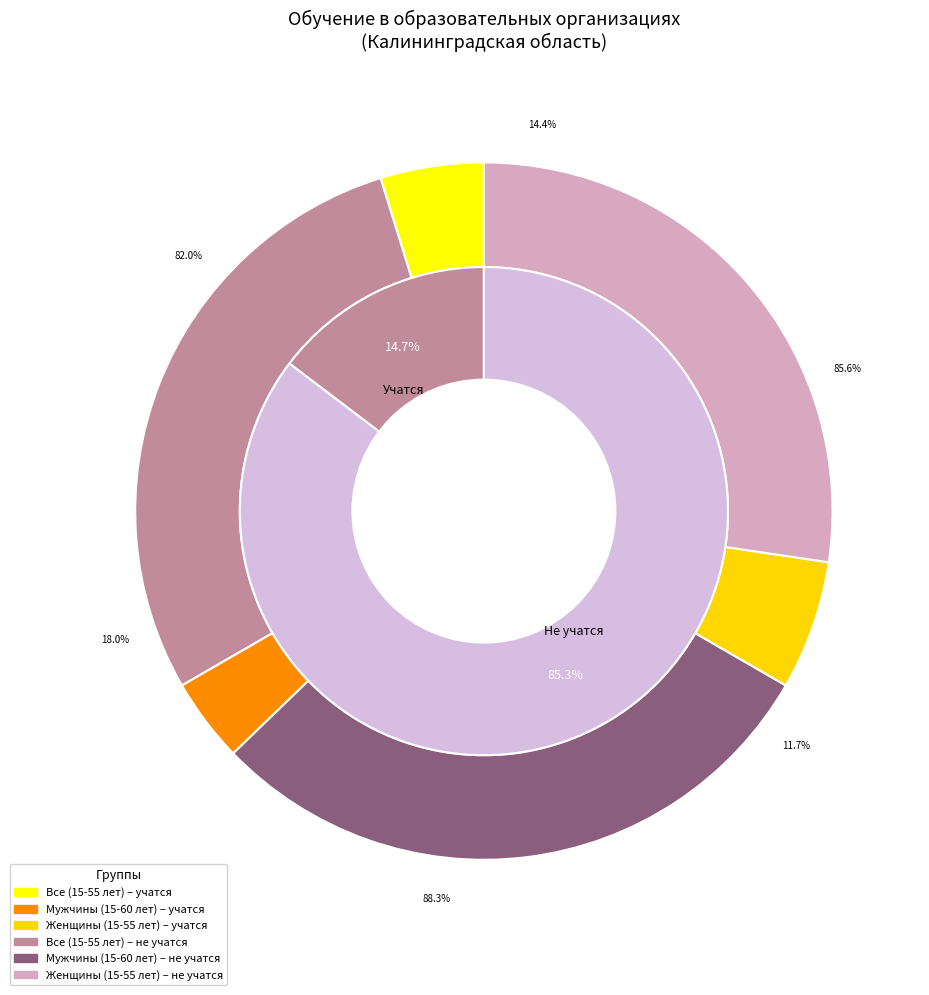

Does учатся (женщины, 15-55 лет) account for over 50% of the chart?

No